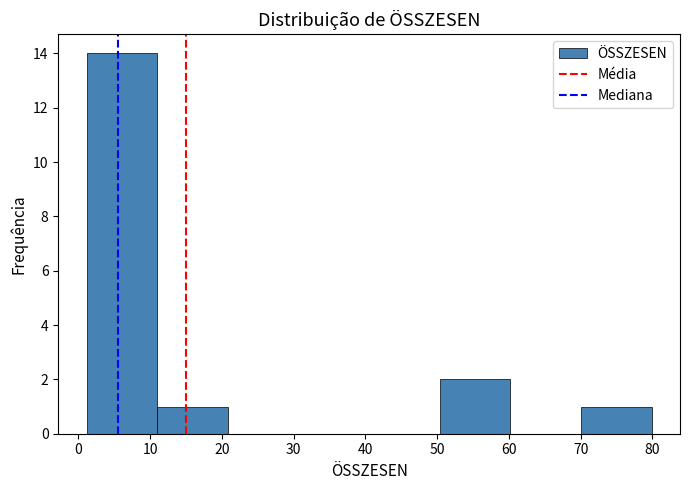

Over which range of the x-axis is the bar tallest?

1 to 11